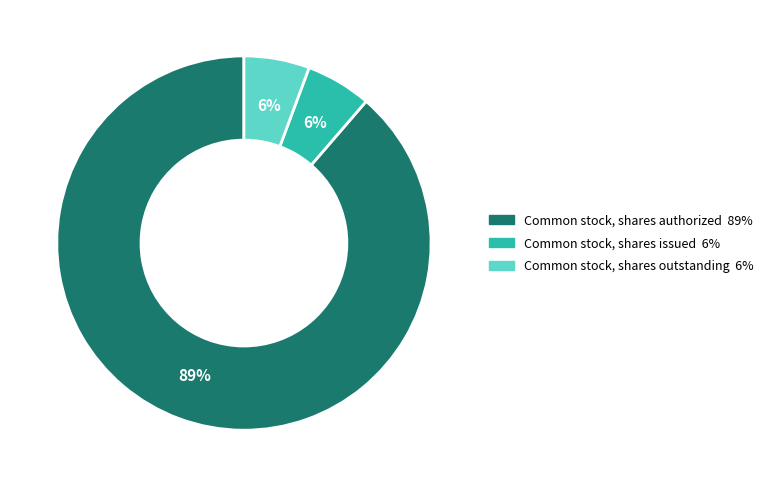

To the nearest percent, what percentage of the pie is Common stock, shares issued?

6%